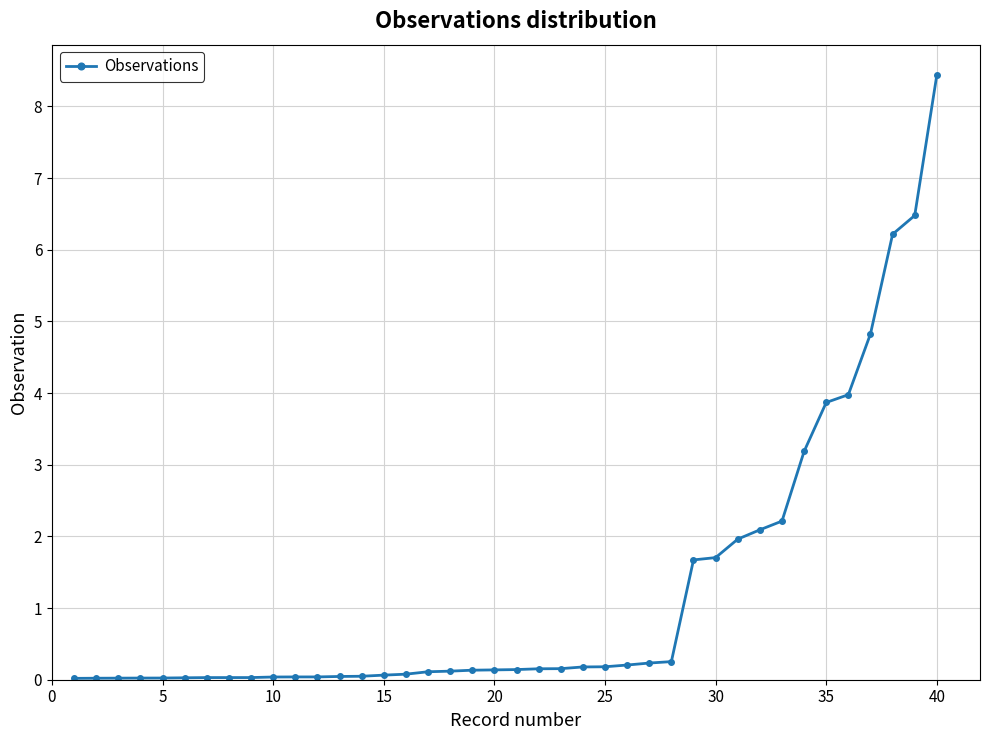

What is the greatest value displayed?

8.4